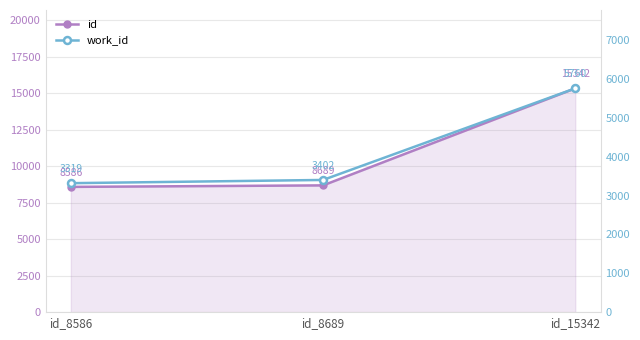

Which series changed the most between id_8586 and id_15342?

id